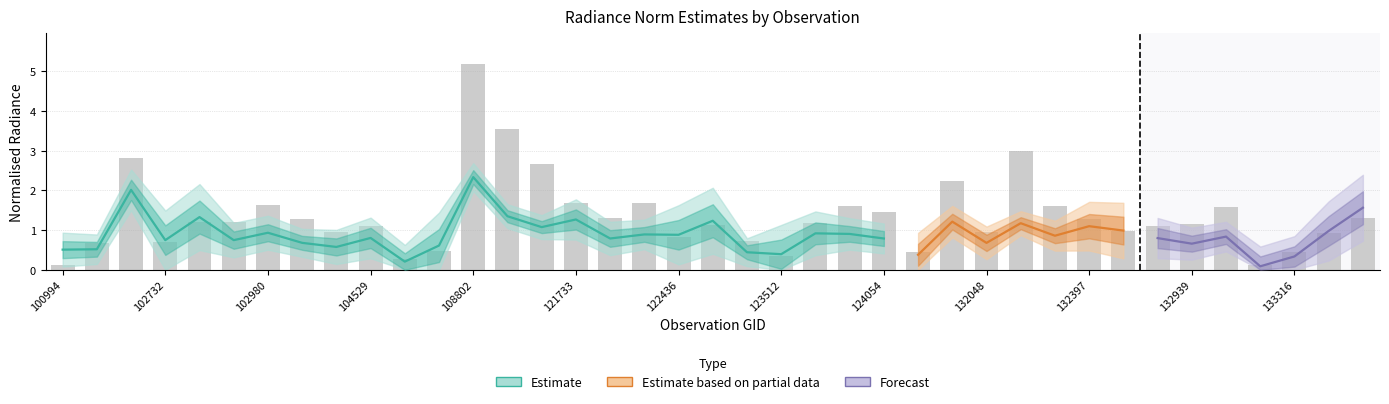

Is the value of rade9_mult_nadir_norm at 124054 greater than the value of rade9_aggzone_norm at 132035?

No